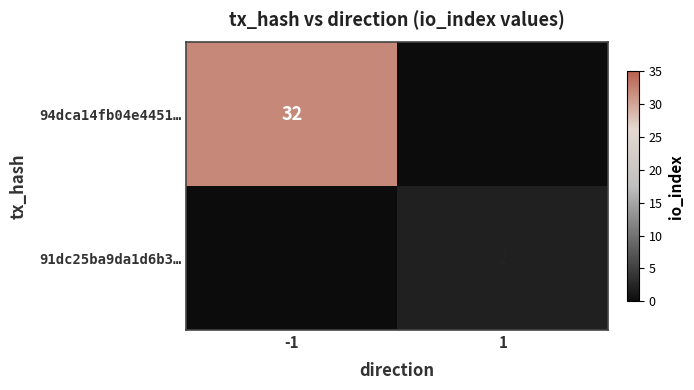

The 94dca14fb04e4451… series shows 32 at -1. True or false?

True